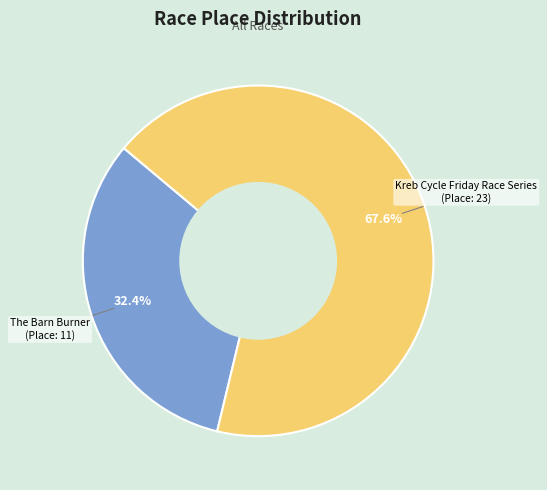

Is there a majority slice in this chart?

Yes